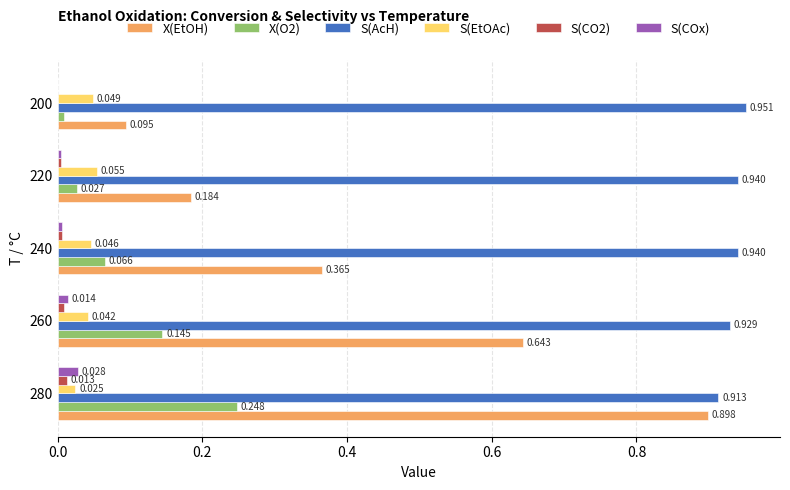

Is the value of X(O2) at 240 greater than the value of S(AcH) at 200?

No